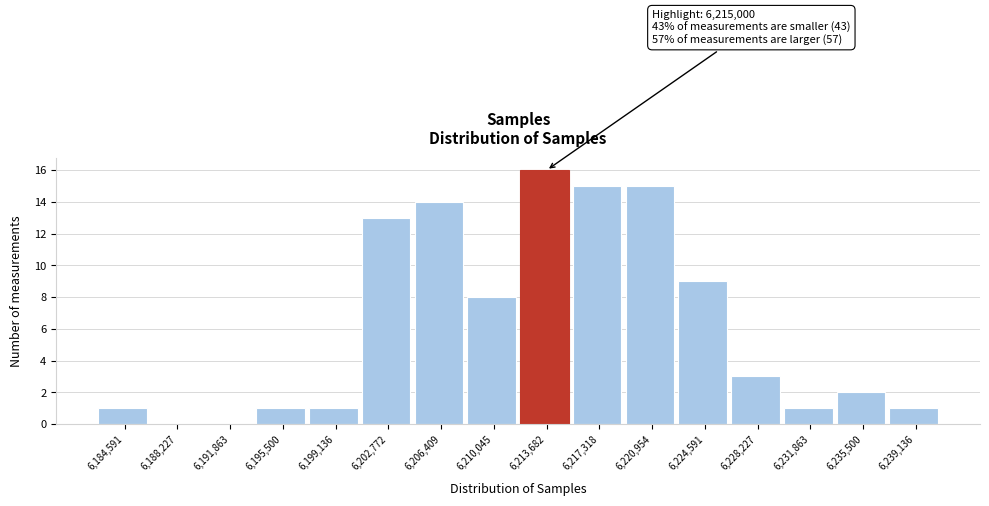

Reading right to left, extract all data points from this chart.

6,239,136=1	6,235,500=2	6,231,863=1	6,228,227=3	6,224,591=9	6,220,954=15	6,217,318=15	6,213,682=16	6,210,045=8	6,206,409=14	6,202,772=13	6,199,136=1	6,195,500=1	6,191,863=0	6,188,227=0	6,184,591=1